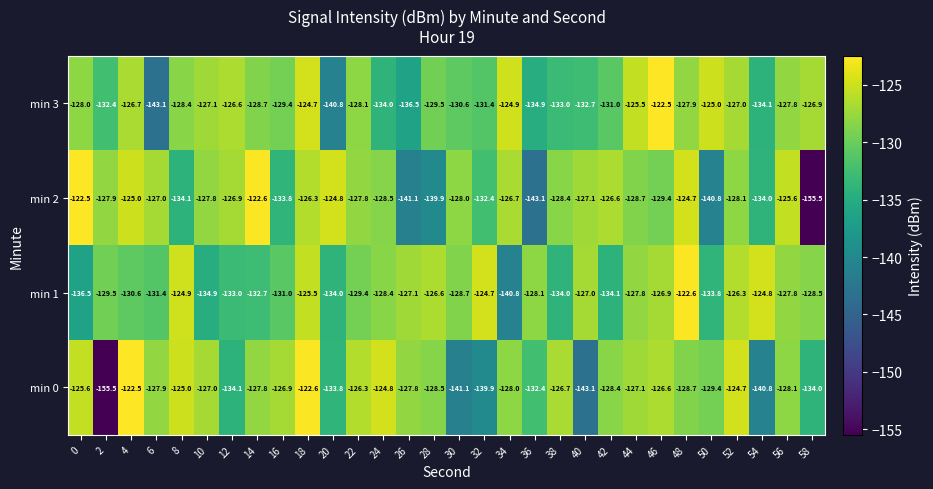

What is the total value across all series at 18?

-499.1